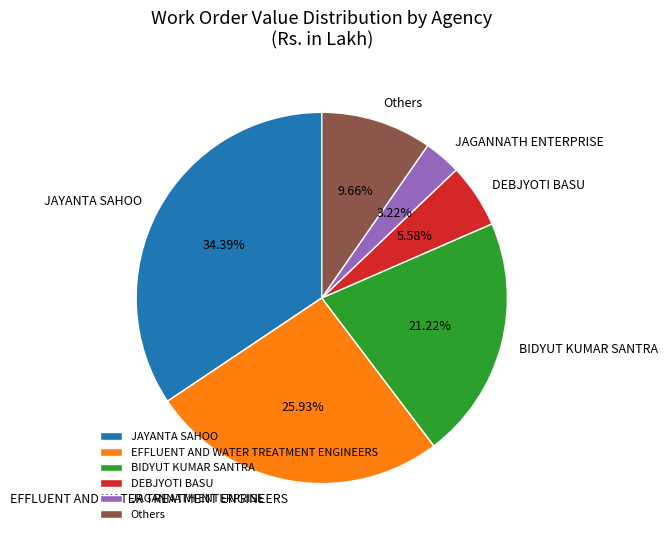

Rank the categories by value from lowest to highest.

JAGANNATH ENTERPRISE, DEBJYOTI BASU, Others, BIDYUT KUMAR SANTRA, EFFLUENT AND WATER TREATMENT ENGINEERS, JAYANTA SAHOO